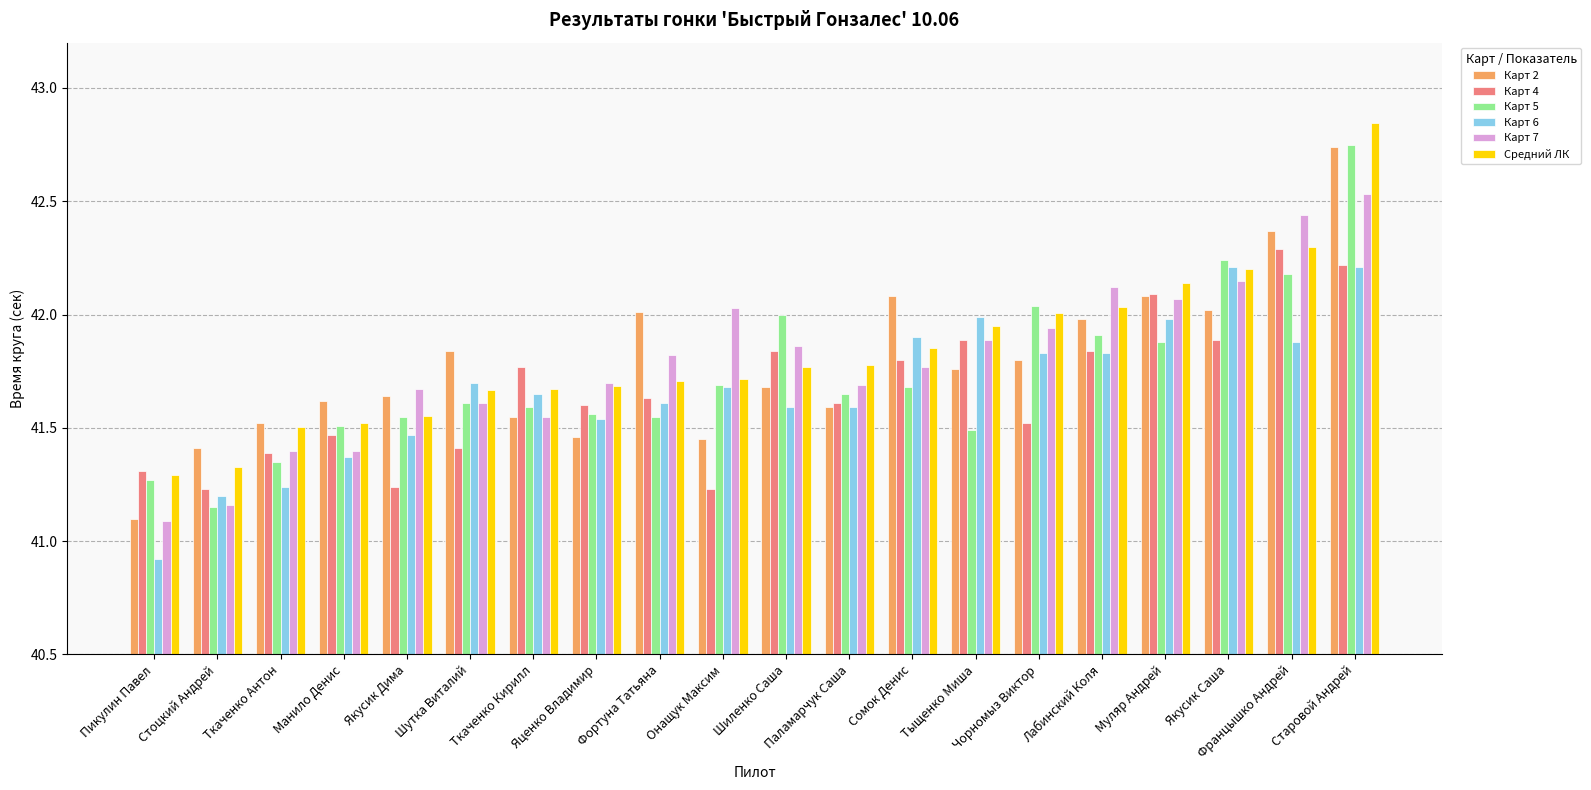

What is the sum of the Карт 2 values at Шиленко Саша and Старовой Андрей?

84.4